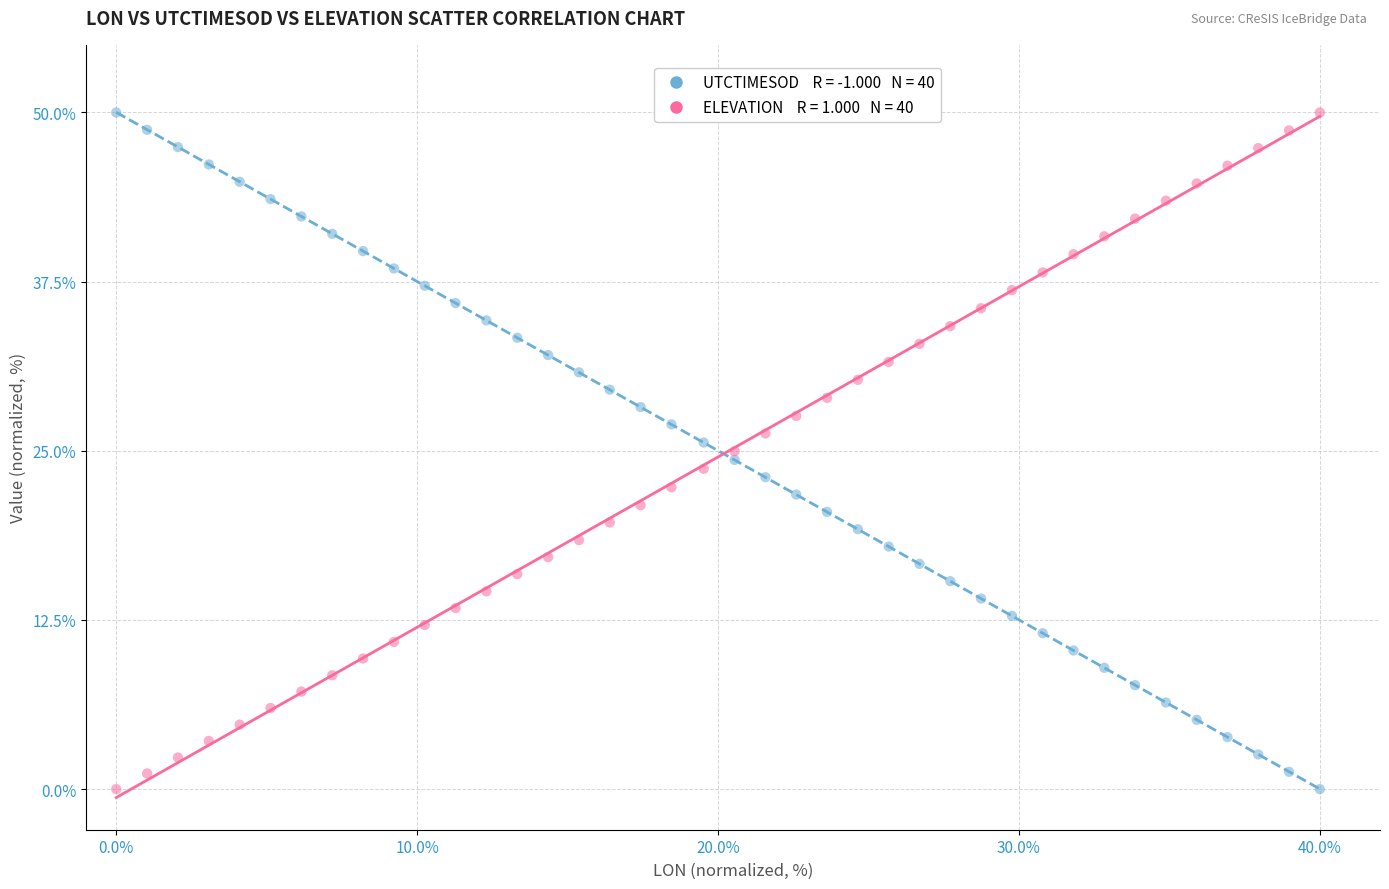

Across all data points, what is the range of Y values (max minus min)?

50.0